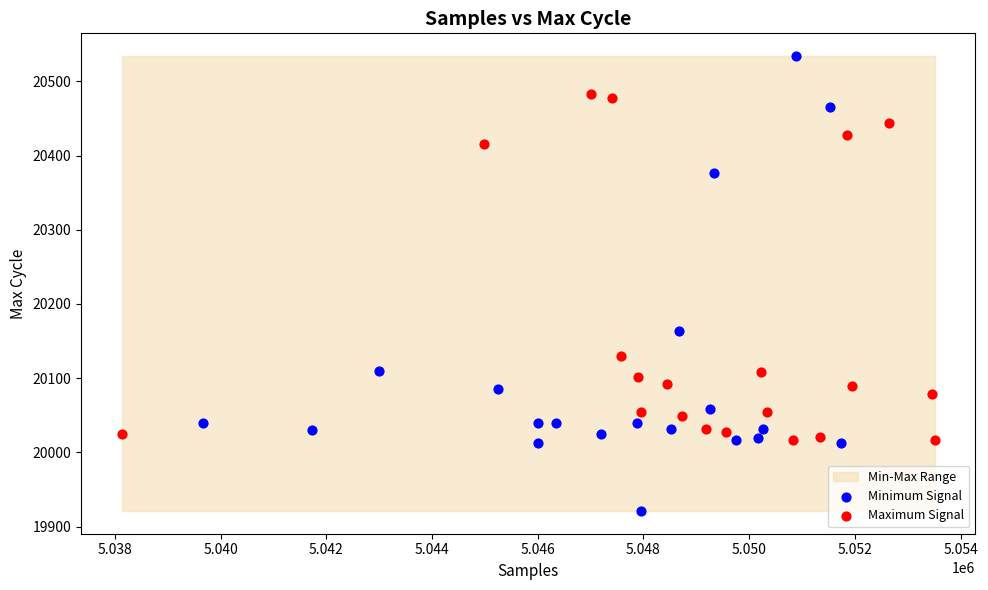

Which series contains the highest Y value?

Minimum Signal